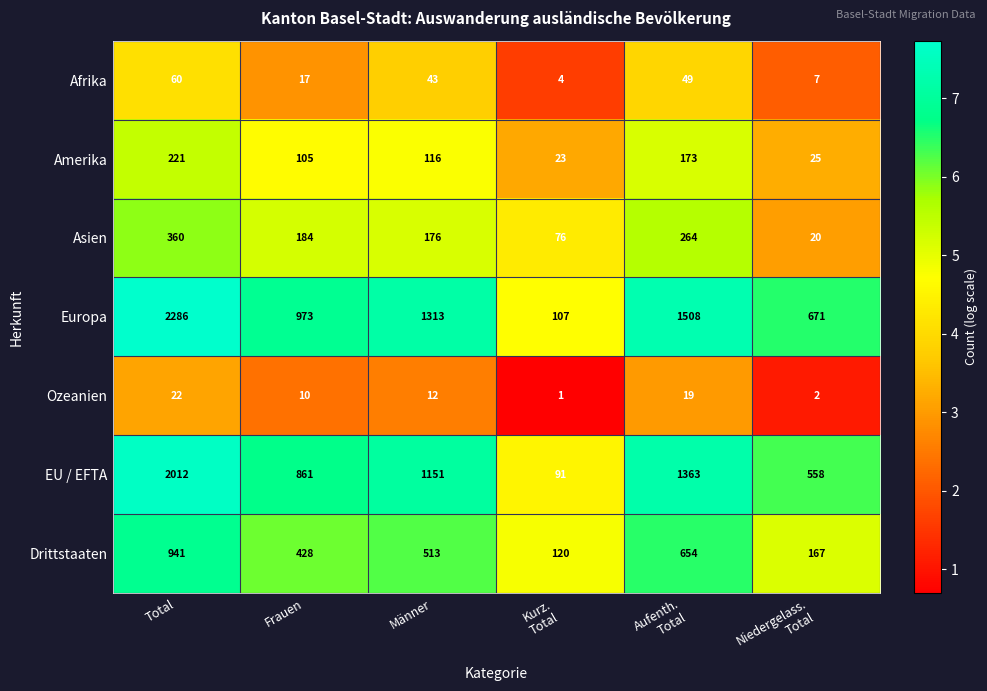

Which series has the largest range (max minus min)?

Europa